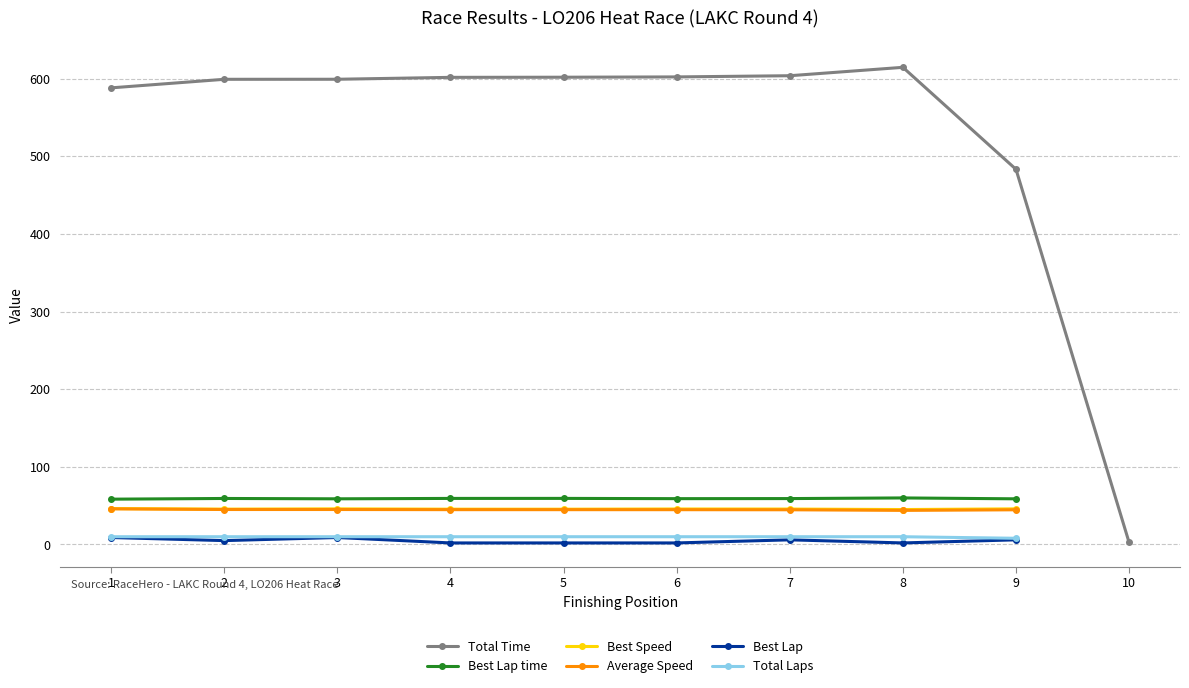

Is it true that Best Lap equals 7.4 at 2?

False